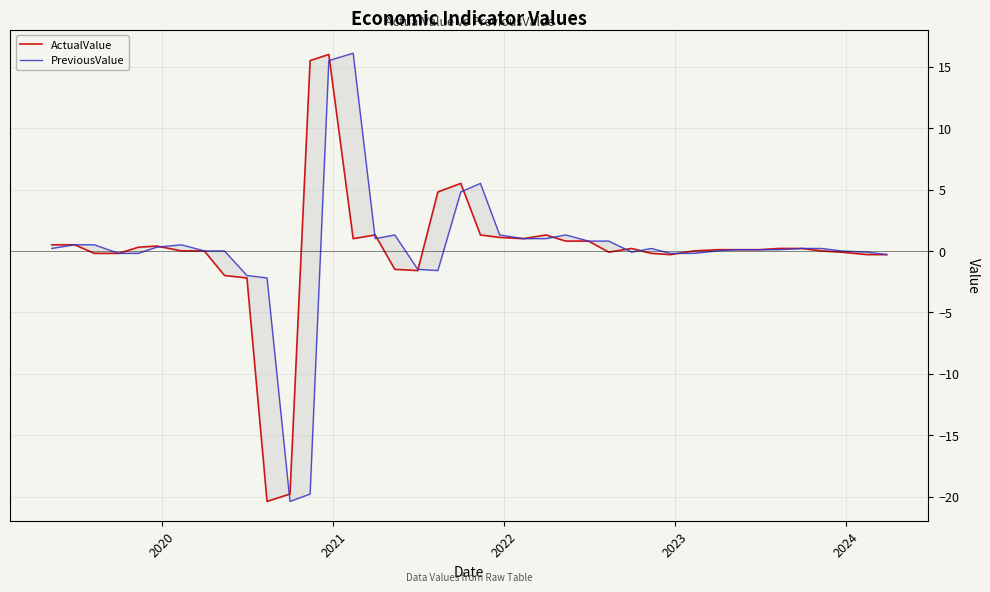

True or false: ActualValue has a value of 0.2 at 25.

False